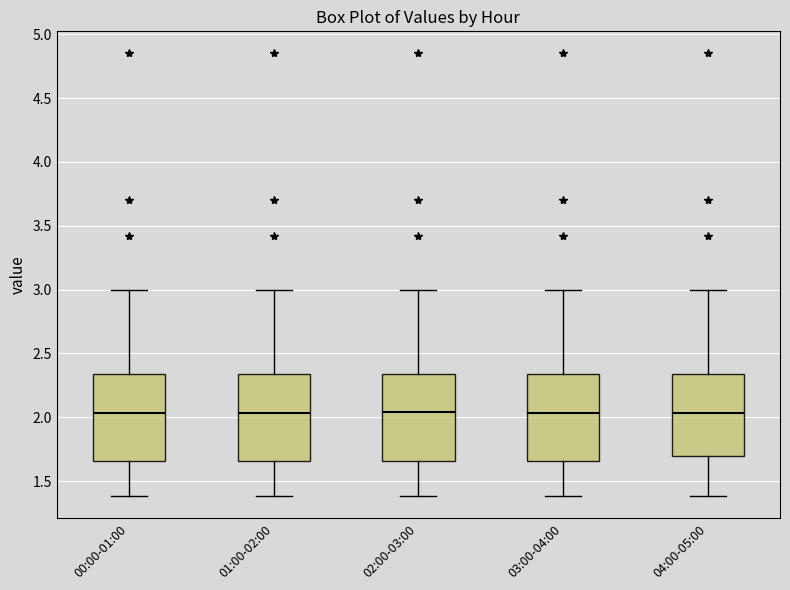

Where is the upper edge of the box for 01:00-02:00 on the y-axis? The values are not printed on the chart, so give them approximately, as read against the axis.

2.35